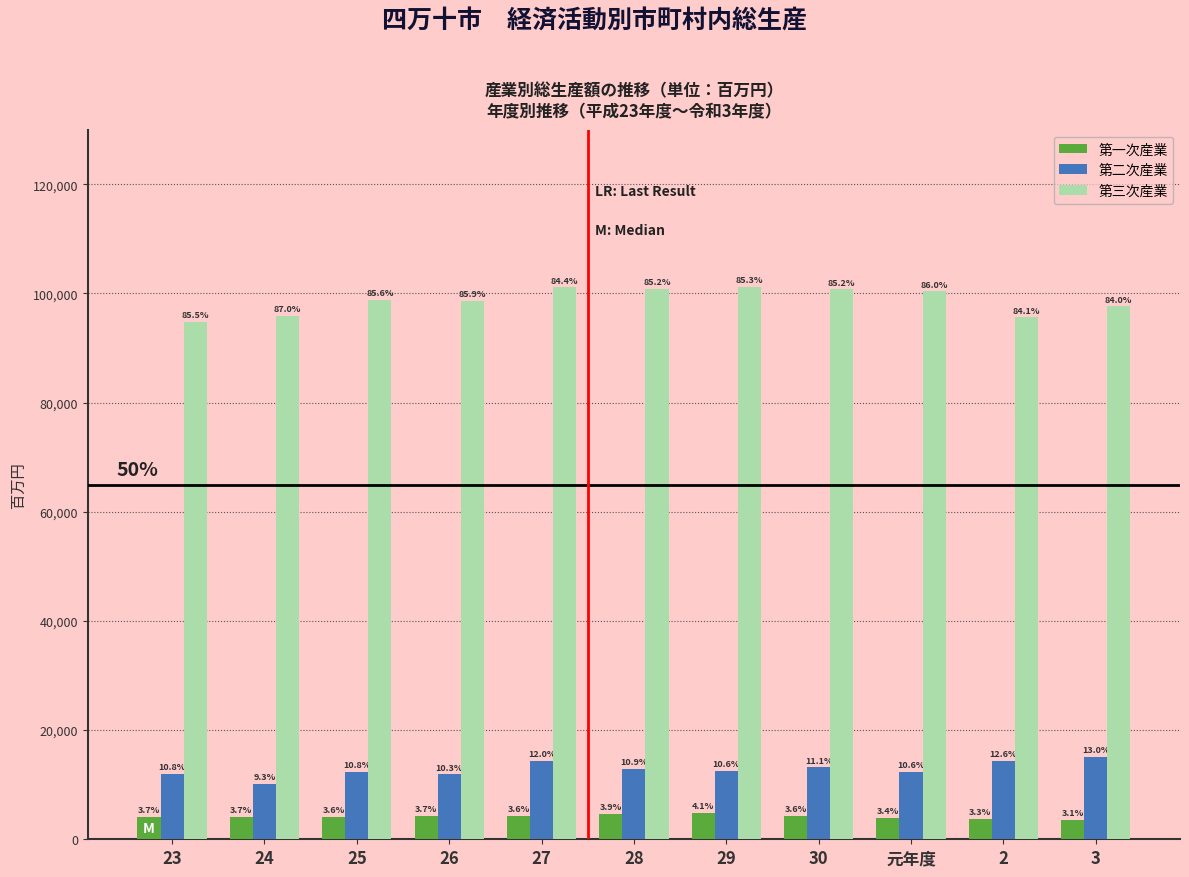

What is the label of the 11th bar from the left?

3